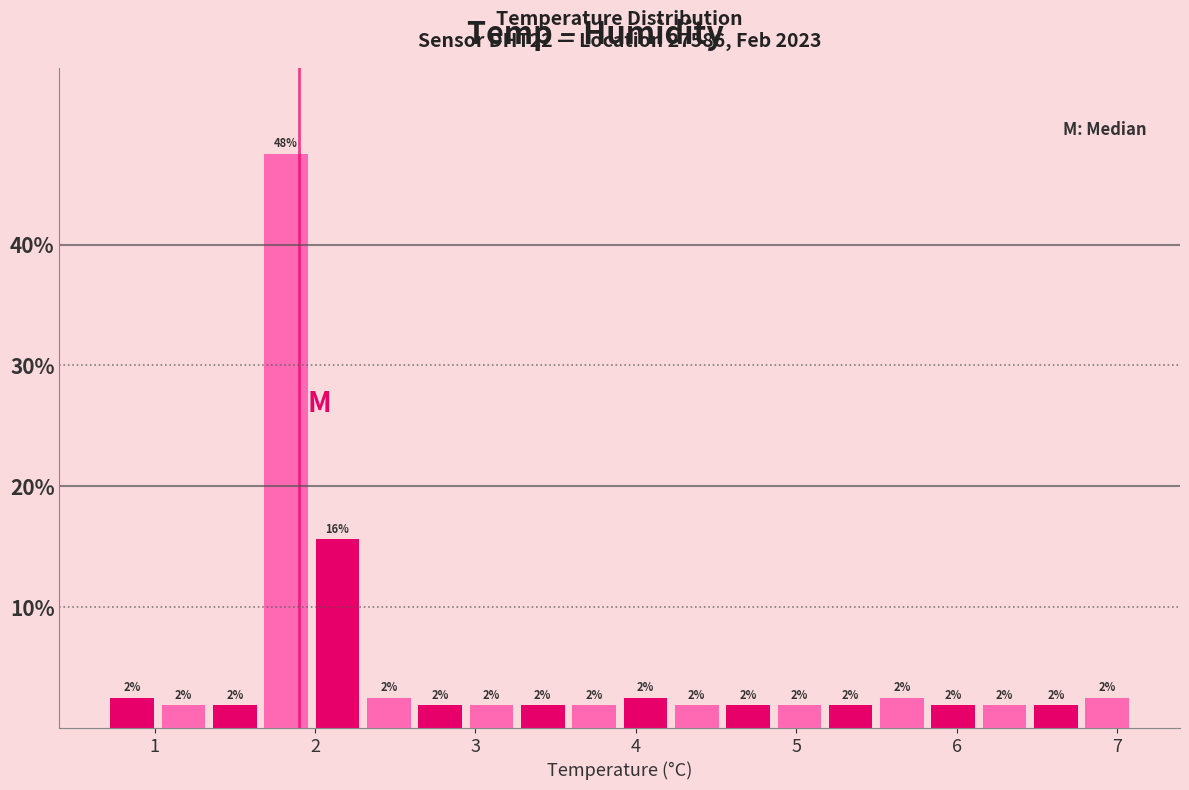

Read against the x-axis, roughly where is the centre of the tallest bar?

1.8